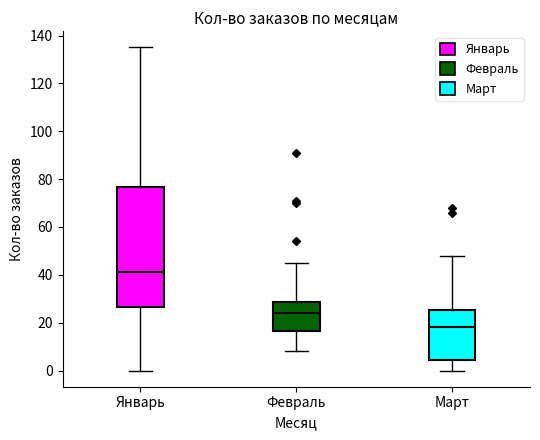

Where is the lower edge of the box for Январь on the y-axis? The values are not printed on the chart, so give them approximately, as read against the axis.

26